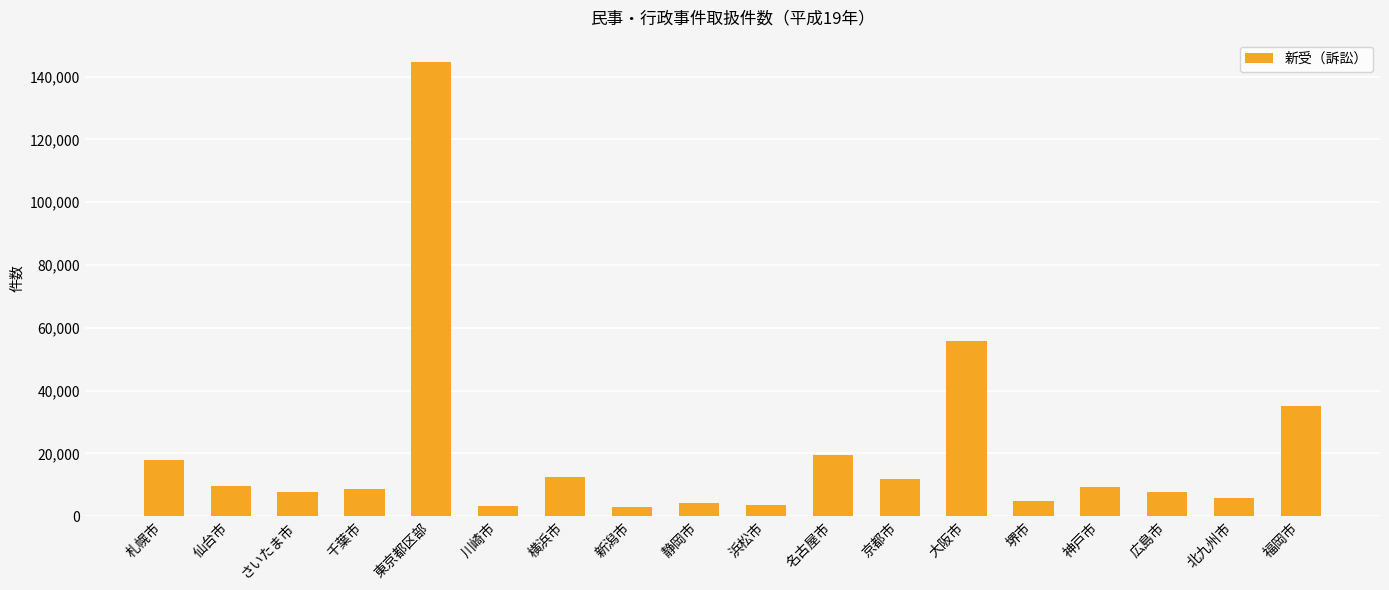

What is the difference between the second highest and minimum values?

52836